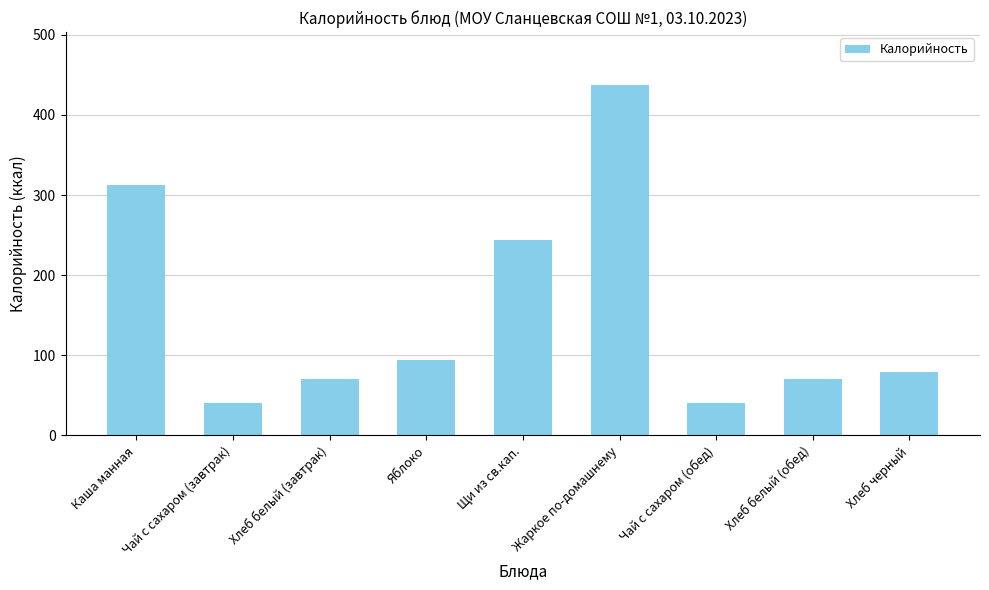

At which category does the chart reach its peak across all series?

Жаркое по-домашнему